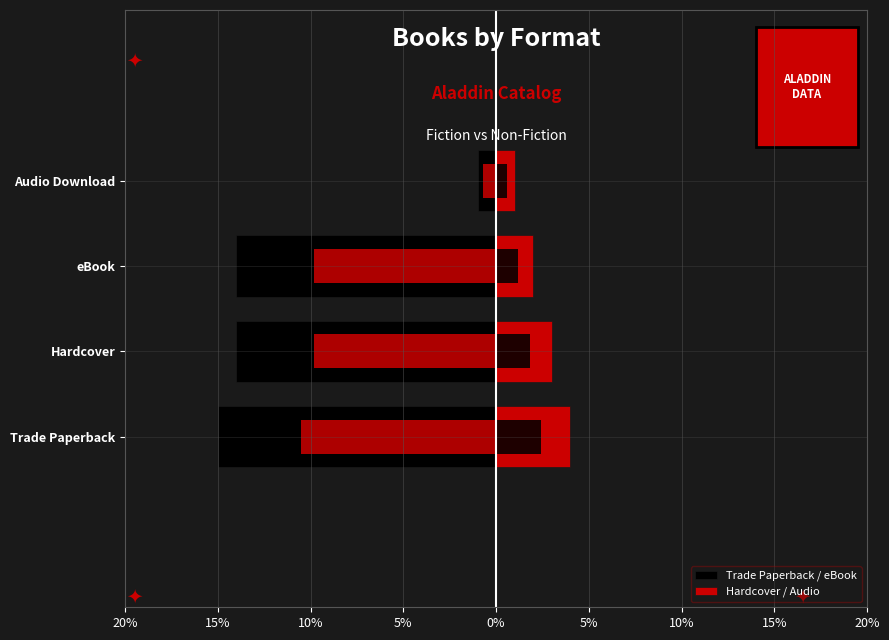

What is the smallest value displayed?

-15